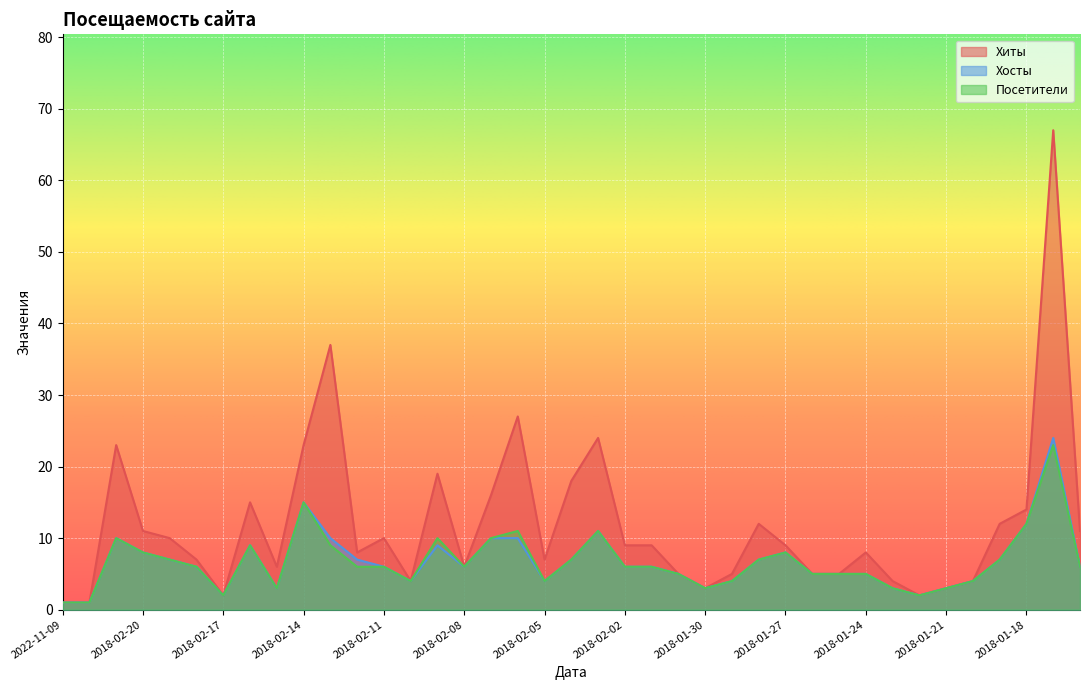

What is the value of the Хосты point at the 39th from the left?

6